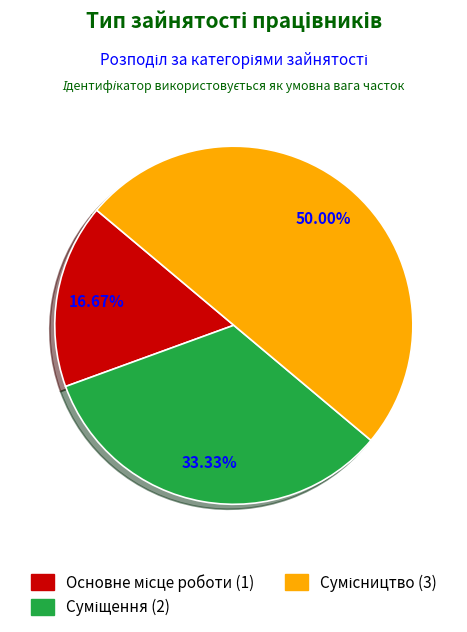

What is the largest slice in the pie chart?

Сумісництво